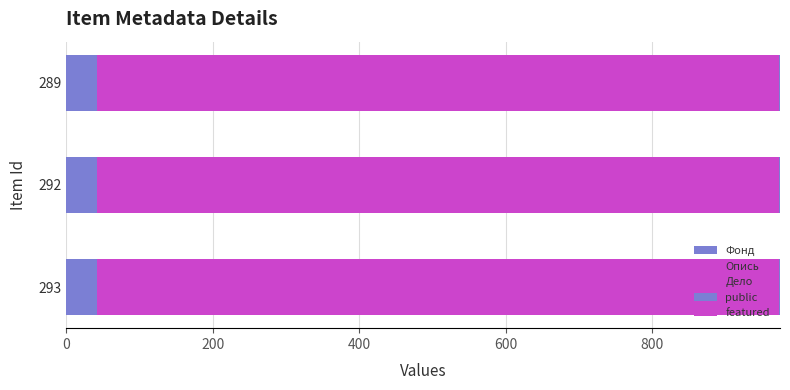

How many distinct data groups are displayed?

4